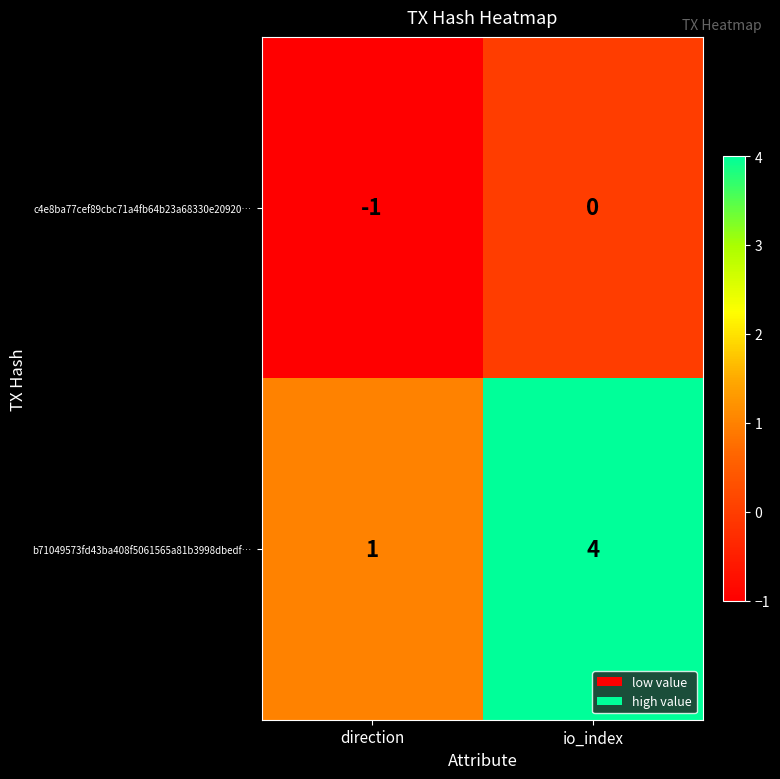

Which category has the lowest value in the c4e8ba77cef89cbc71a4fb64b23a68330e20920… series?

direction